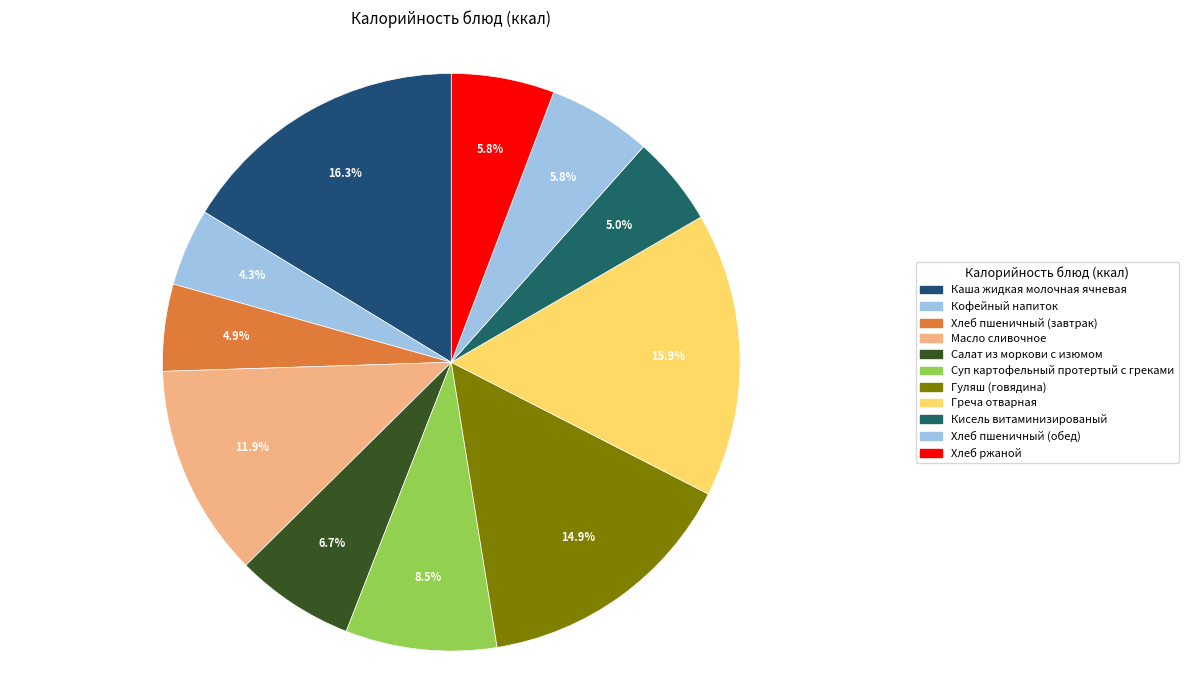

Rank the categories by value from lowest to highest.

Кофейный напиток, Хлеб пшеничный (завтрак), Кисель витаминизированый, Хлеб ржаной, Хлеб пшеничный (обед), Салат из моркови с изюмом, Суп картофельный протертый с греками, Масло сливочное, Гуляш (говядина), Греча отварная, Каша жидкая молочная ячневая